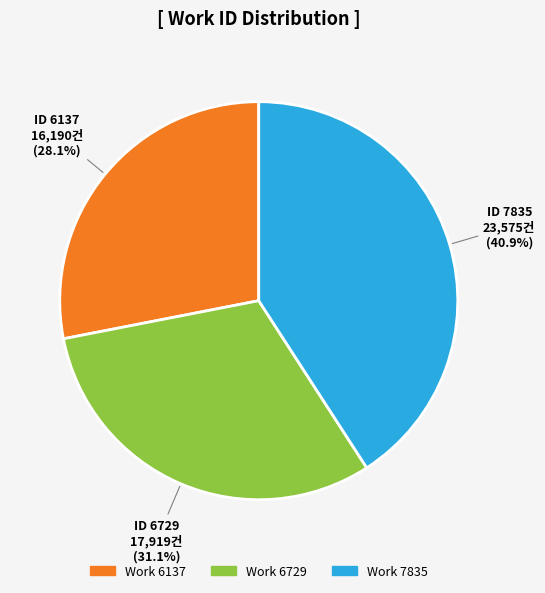

Does any single category account for the majority?

No